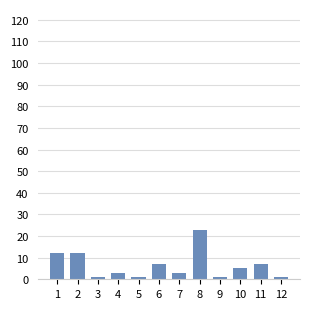

How many values are below 5?

6